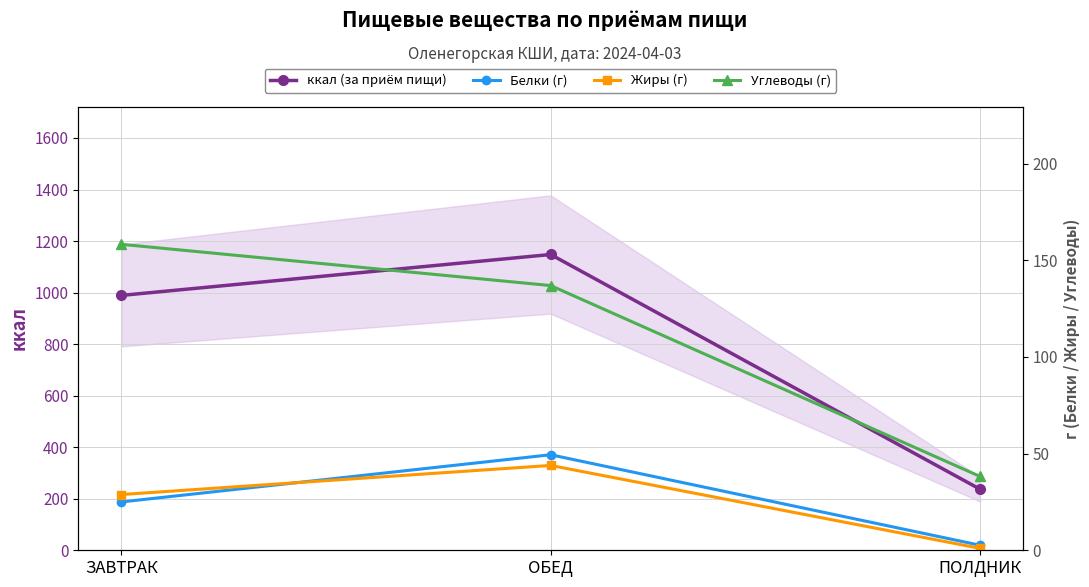

The Углеводы (г) series shows 228.5 at ЗАВТРАК. True or false?

False